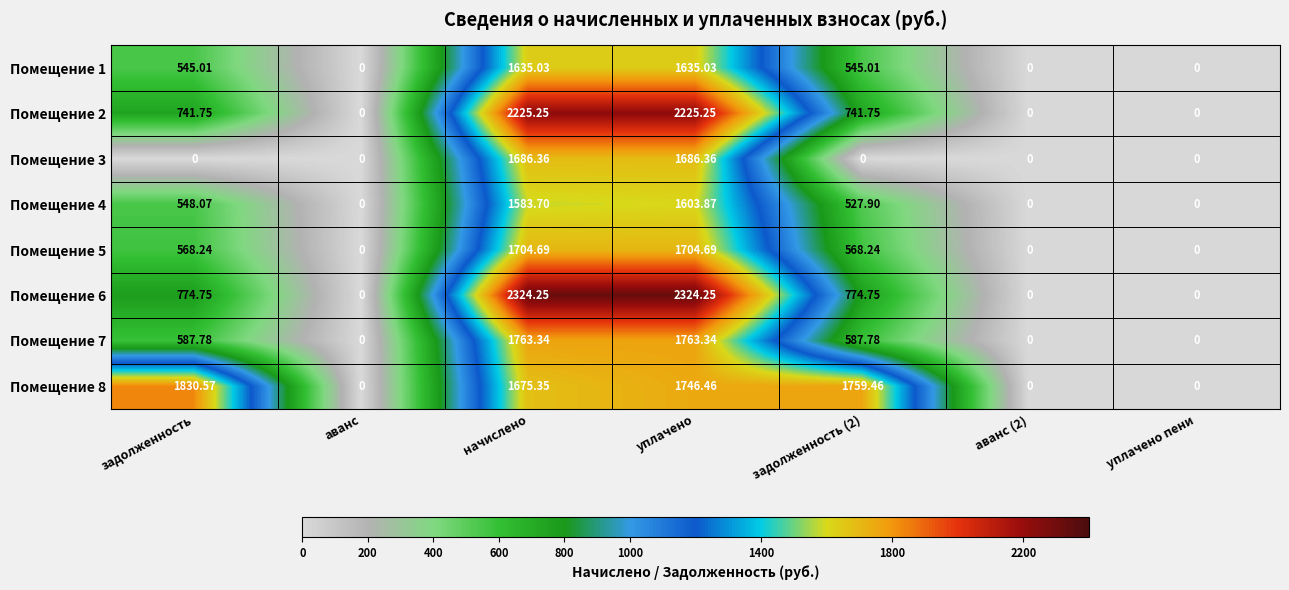

At which category is the sum across all series the highest?

уплачено